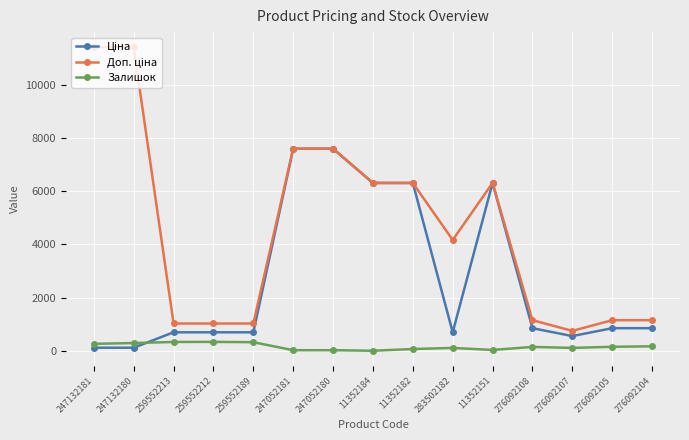

Is it true that Залишок equals 322.0 at 259552189?

True